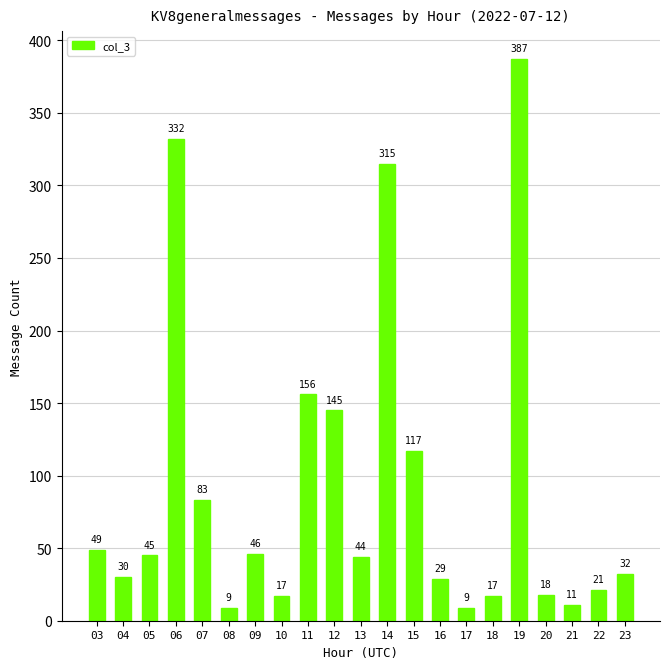

What is the change in value from 13 to 20?

-26